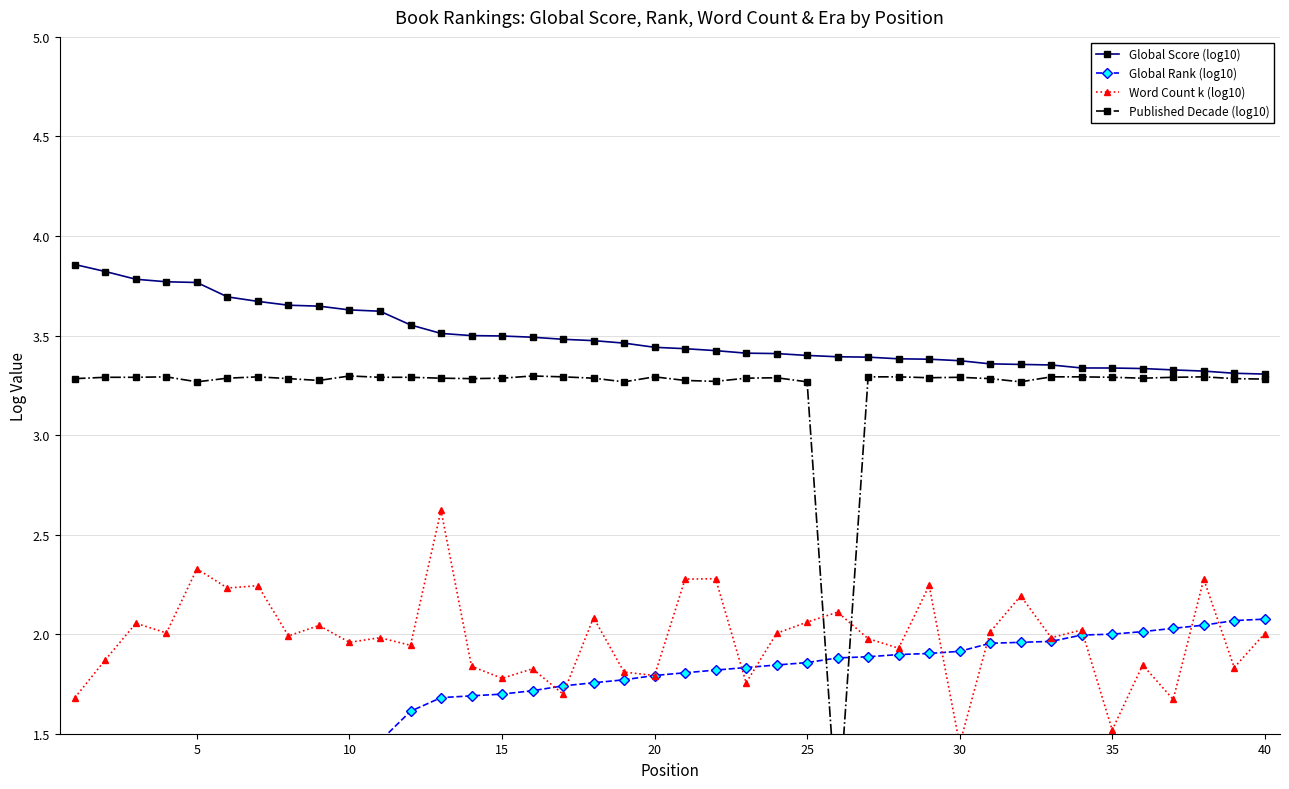

Count the Global Score (log10) values in the range 3 to 4.

40